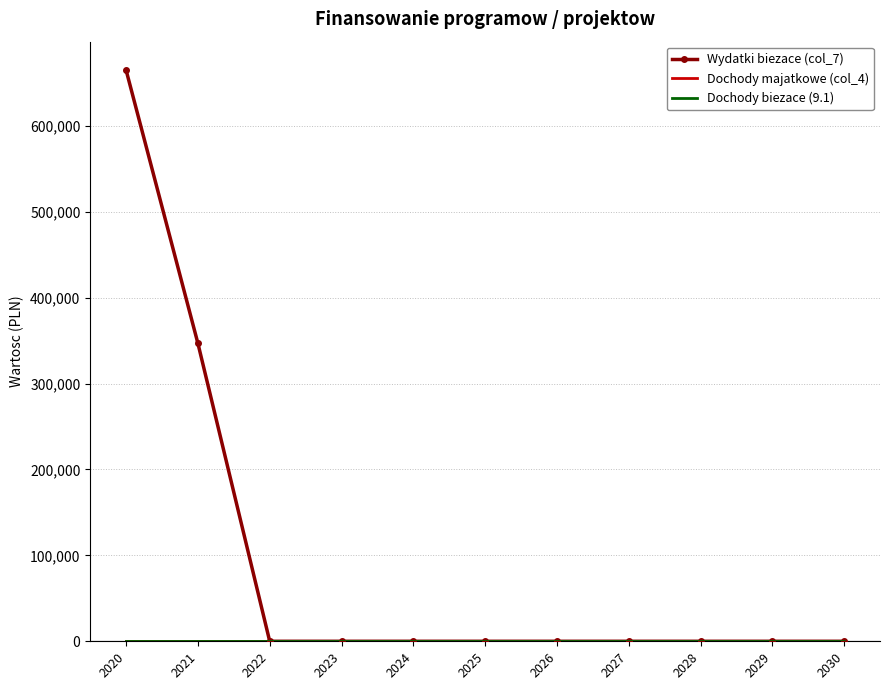

At which category is the sum across all series the highest?

2020